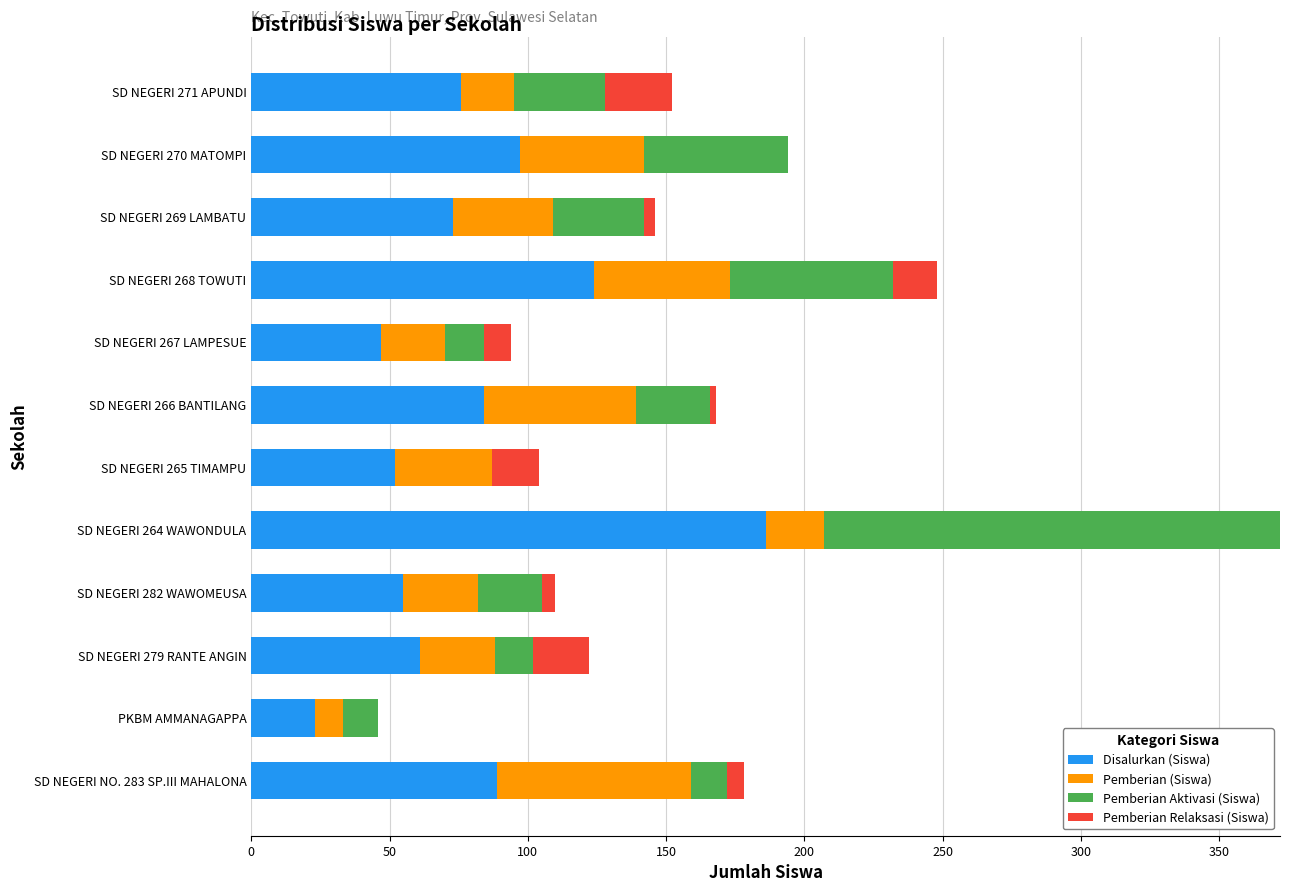

What are all the series names shown in the legend?

Disalurkan (Siswa), Pemberian (Siswa), Pemberian Aktivasi (Siswa), Pemberian Relaksasi (Siswa)